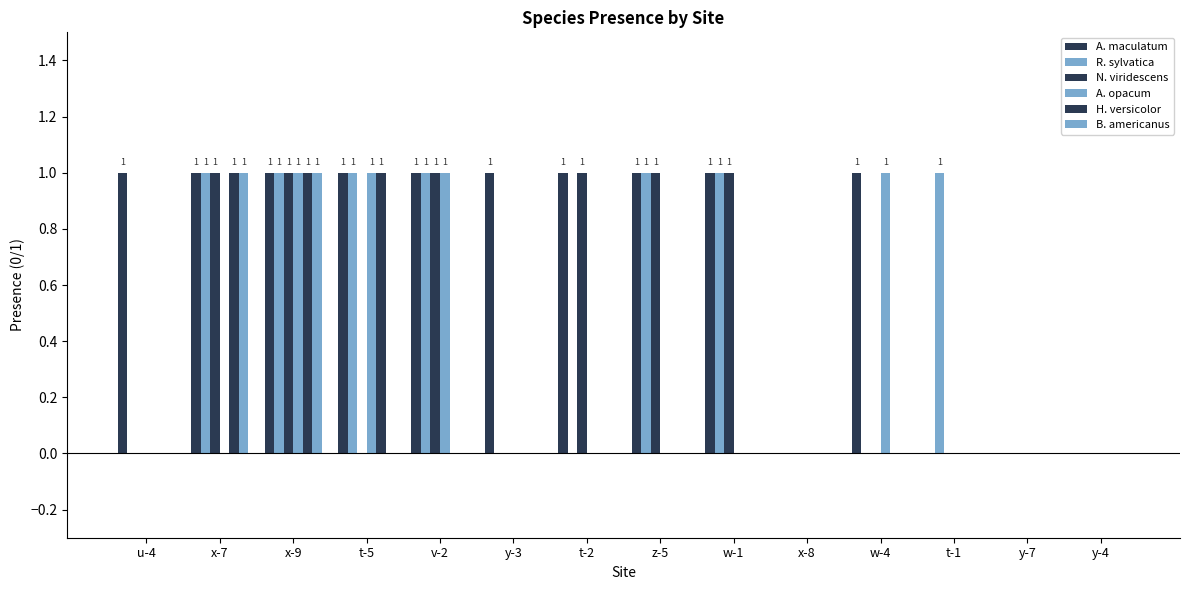

Count the number of data series in this chart.

6